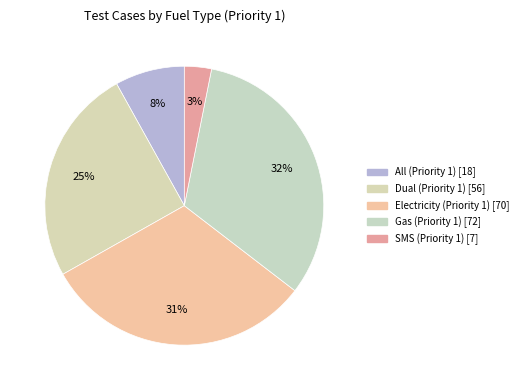

What percentage is the SMS (Priority 1) slice, to the nearest percent?

3%